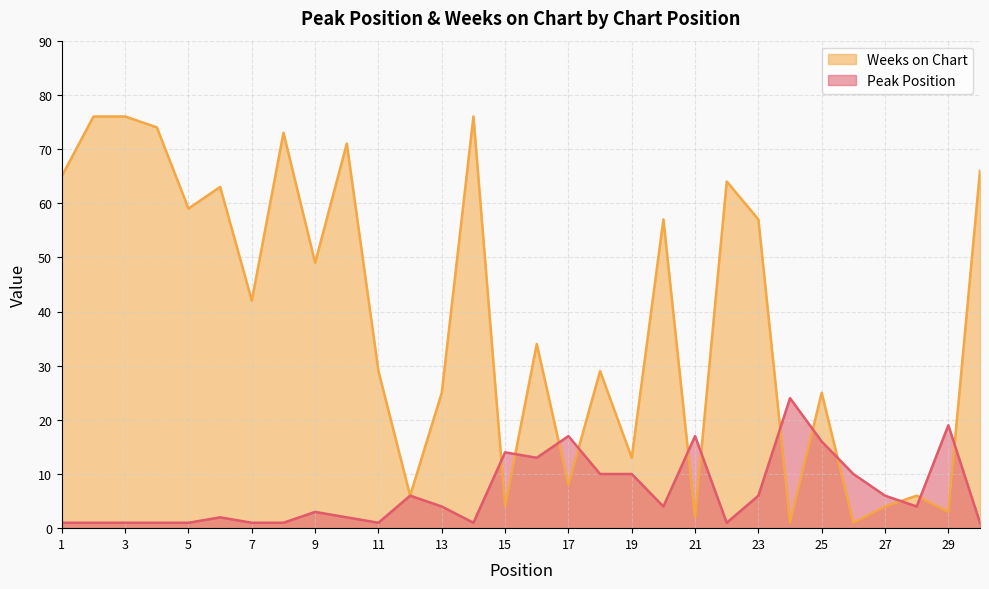

Is the value of Peak Position at 8 greater than the value of Weeks on Chart at 26?

No